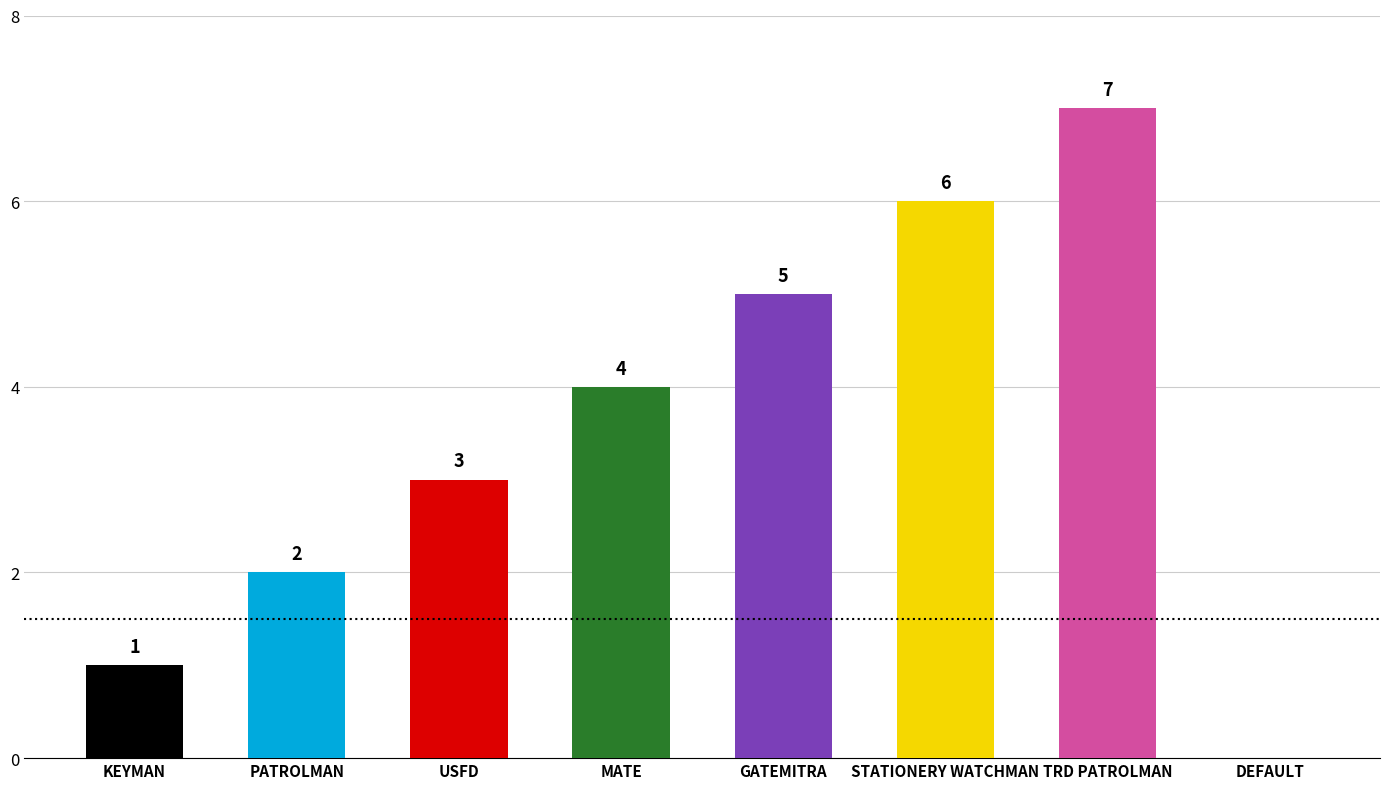

Between MATE and KEYMAN, which is larger?

MATE